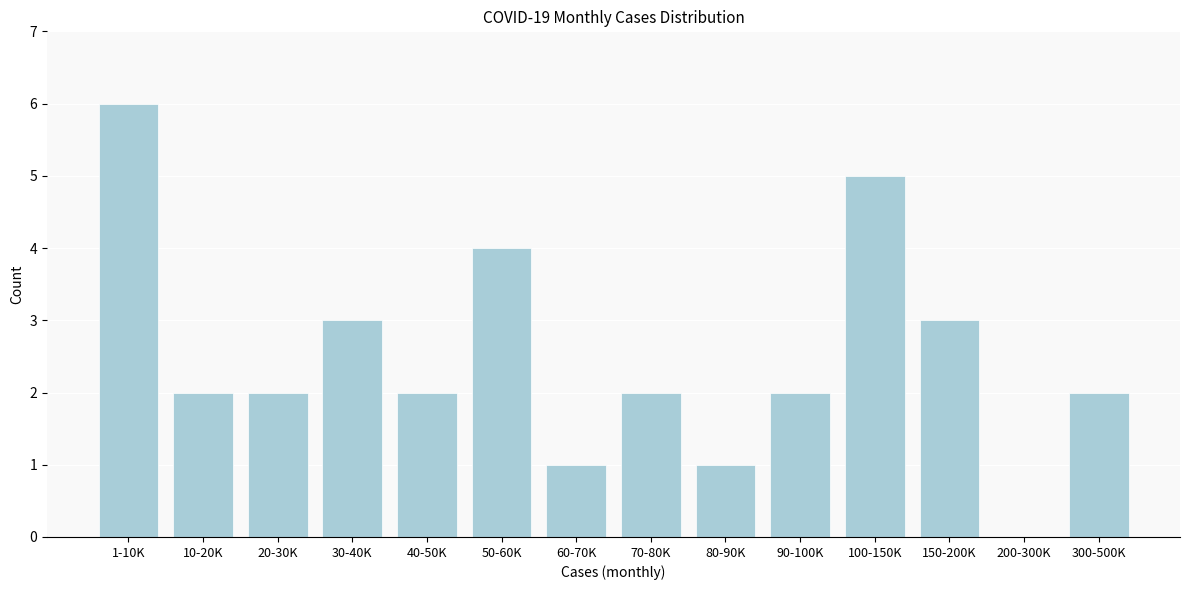

Reading left to right, transcribe all the data shown in this chart.

1-10K=6	10-20K=2	20-30K=2	30-40K=3	40-50K=2	50-60K=4	60-70K=1	70-80K=2	80-90K=1	90-100K=2	100-150K=5	150-200K=3	200-300K=0	300-500K=2